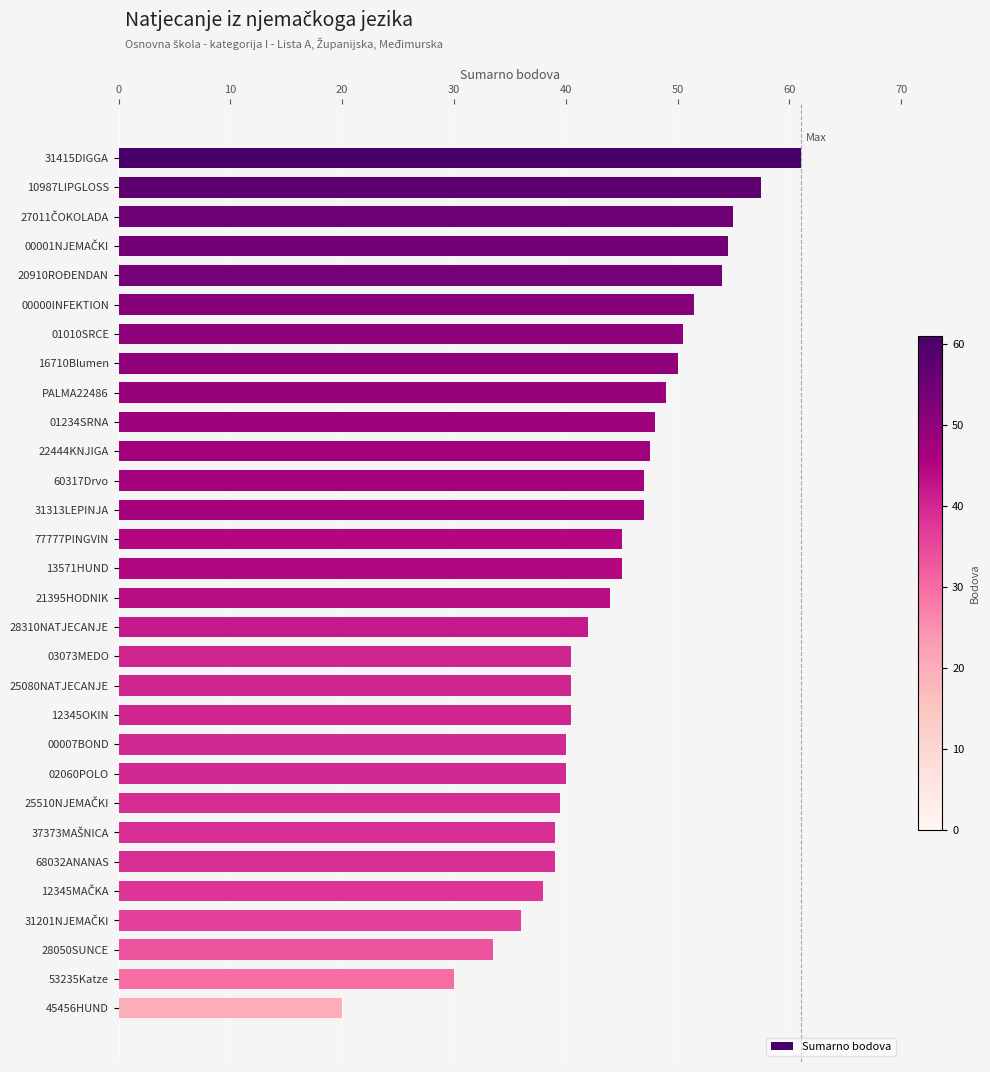

The value at 02060POLO is 40.0. True or false?

True